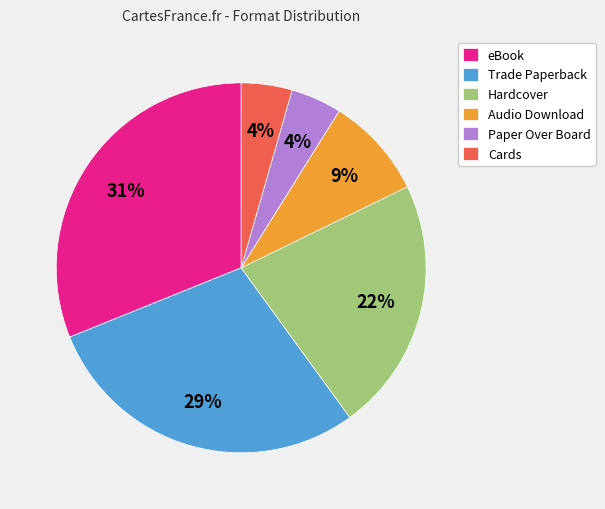

To the nearest percent, what percentage of the pie is Audio Download?

9%